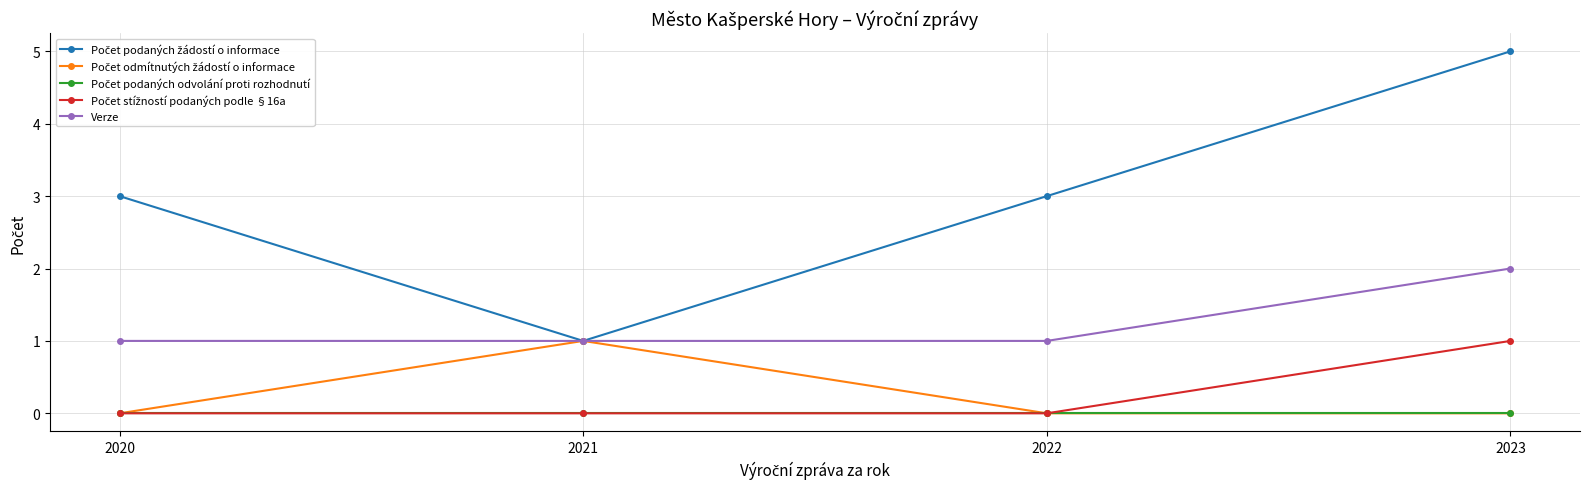

The Verze series shows 3 at 2023. True or false?

False